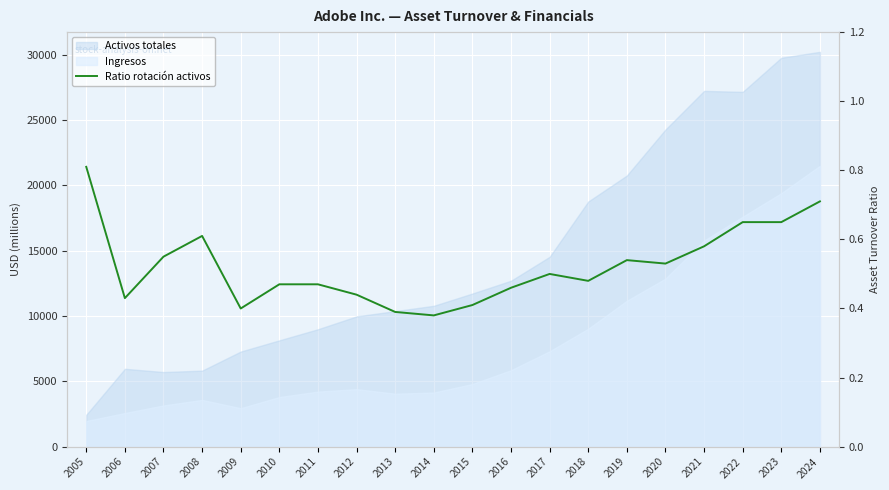

Reading right to left, extract all data points from this chart.

2024=0.7	2023=0.7	2022=0.7	2021=0.6	2020=0.5	2019=0.5	2018=0.5	2017=0.5	2016=0.5	2015=0.4	2014=0.4	2013=0.4	2012=0.4	2011=0.5	2010=0.5	2009=0.4	2008=0.6	2007=0.6	2006=0.4	2005=0.8